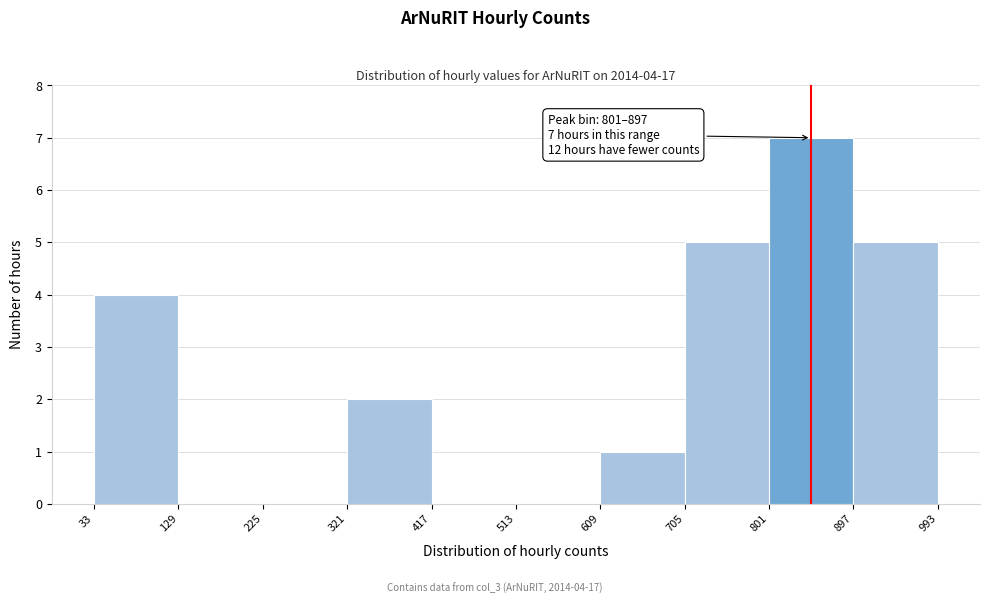

Over which range of the x-axis is the bar tallest?

801 to 897